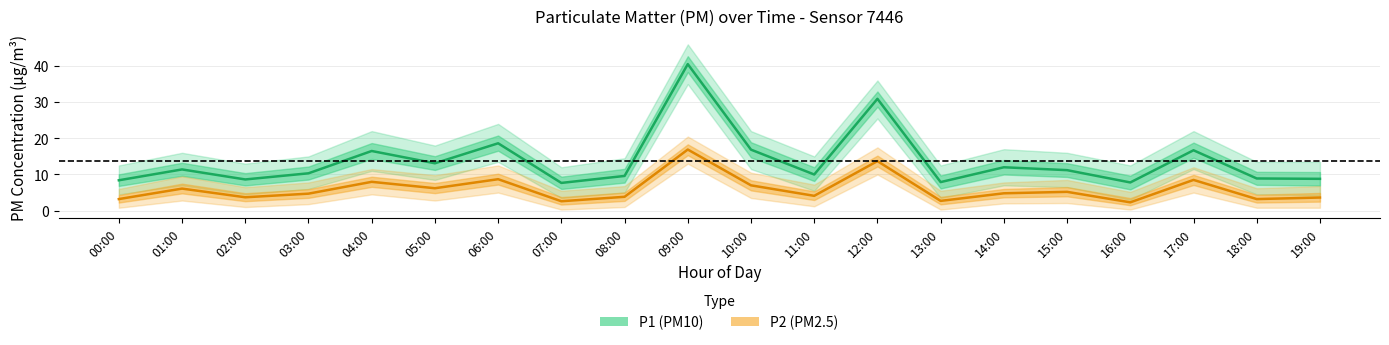

Is it true that P1 (PM10) equals 12.0 at 14:00?

True